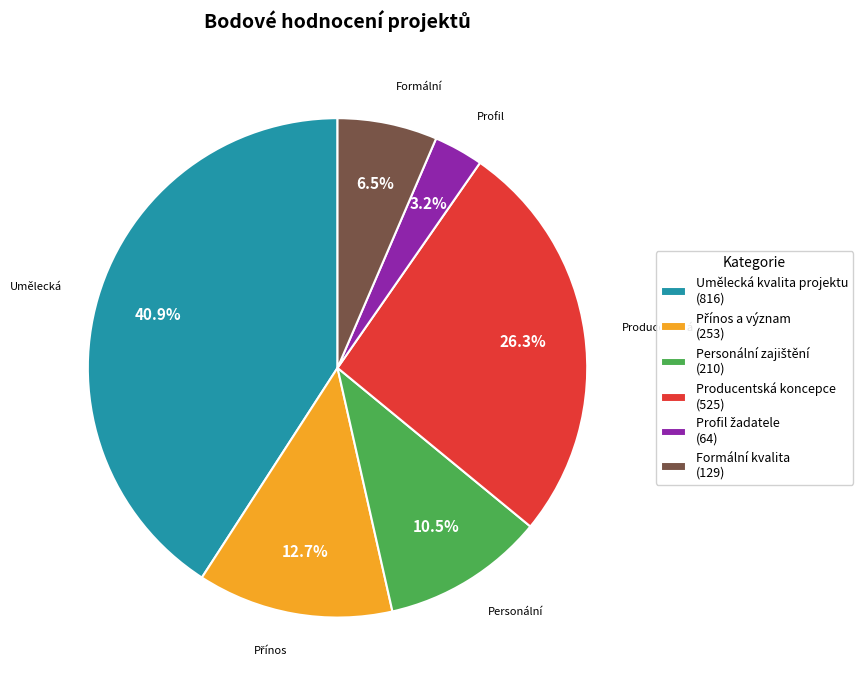

What is the ratio of the value at Producentská koncepce (525) to the value at Umělecká kvalita projektu (816)?

0.6